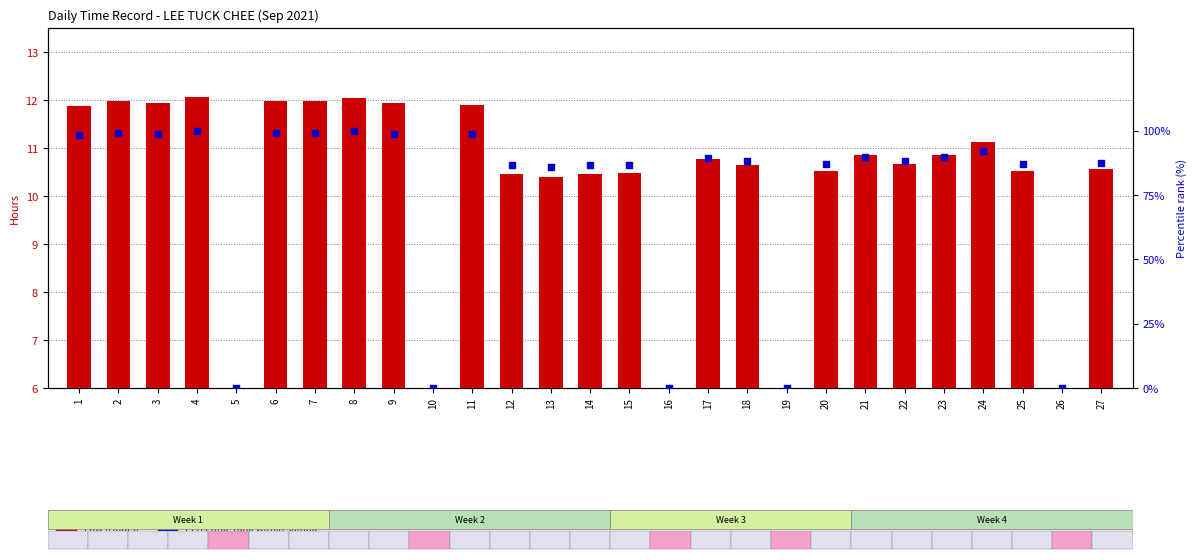

Which series contains the highest Y value?

Percentile rank within sample